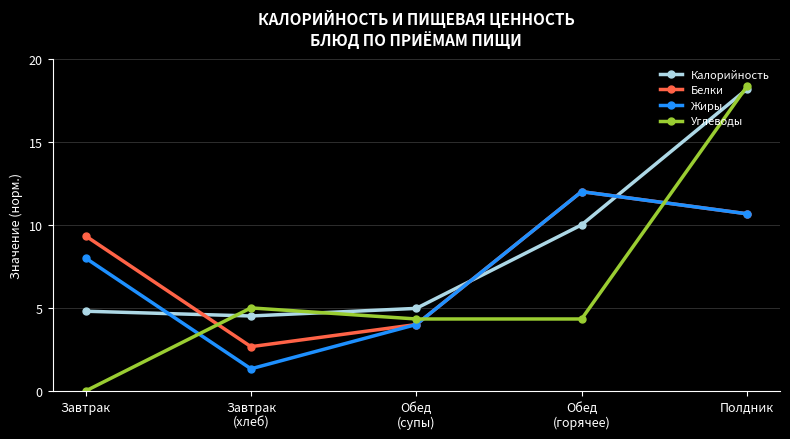

Rank the series by their average value, from highest to lowest.

Калорийность, Белки, Жиры, Углеводы